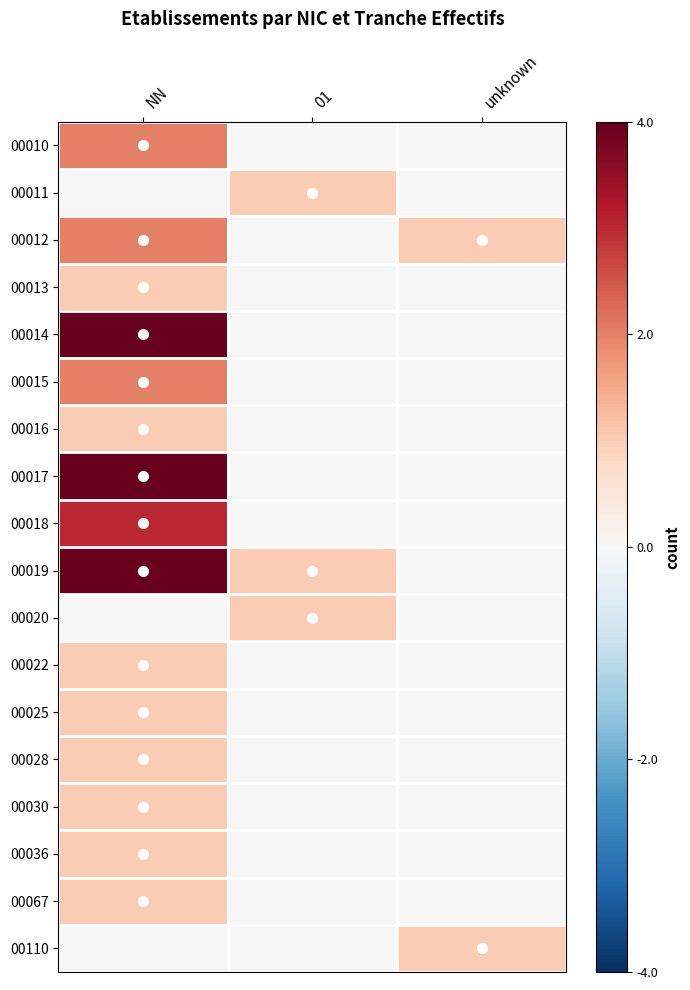

Reading left to right, transcribe all the data shown in this chart.

00010: NN=0.5	01=0.0	unknown=0.0
00011: NN=0.0	01=0.2	unknown=0.0
00012: NN=0.5	01=0.0	unknown=0.2
00013: NN=0.2	01=0.0	unknown=0.0
00014: NN=1.0	01=0.0	unknown=0.0
00015: NN=0.5	01=0.0	unknown=0.0
00016: NN=0.2	01=0.0	unknown=0.0
00017: NN=1.0	01=0.0	unknown=0.0
00018: NN=0.8	01=0.0	unknown=0.0
00019: NN=1.0	01=0.2	unknown=0.0
00020: NN=0.0	01=0.2	unknown=0.0
00022: NN=0.2	01=0.0	unknown=0.0
00025: NN=0.2	01=0.0	unknown=0.0
00028: NN=0.2	01=0.0	unknown=0.0
00030: NN=0.2	01=0.0	unknown=0.0
00036: NN=0.2	01=0.0	unknown=0.0
00067: NN=0.2	01=0.0	unknown=0.0
00110: NN=0.0	01=0.0	unknown=0.2